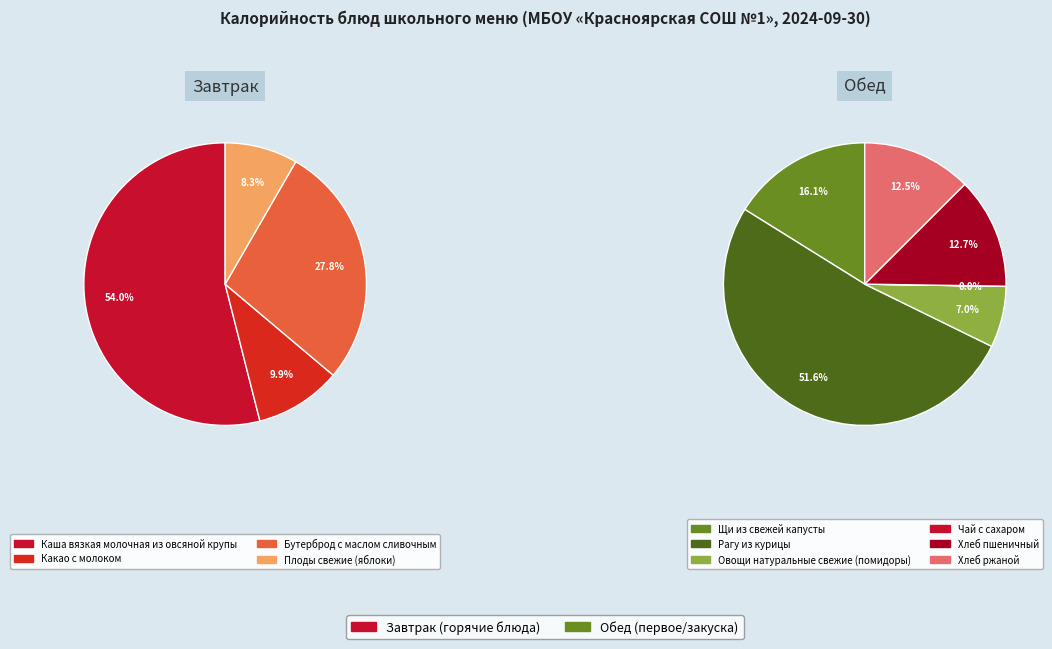

Which category has the smallest portion of the pie?

Чай с сахаром